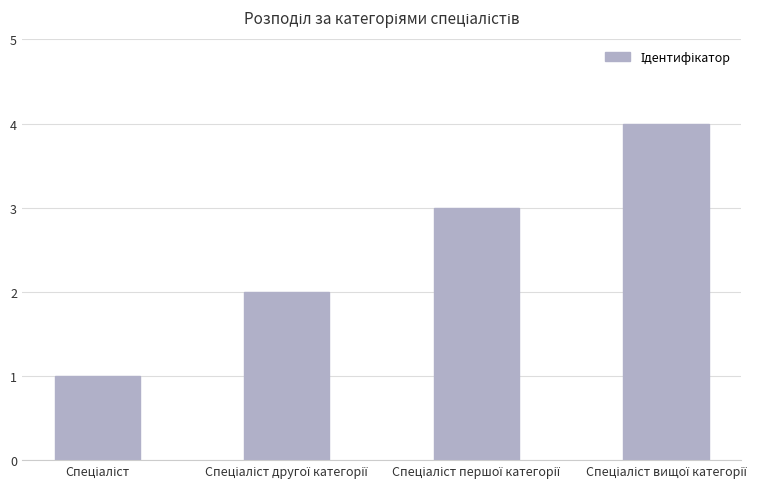

What is the difference between the maximum and minimum values?

3